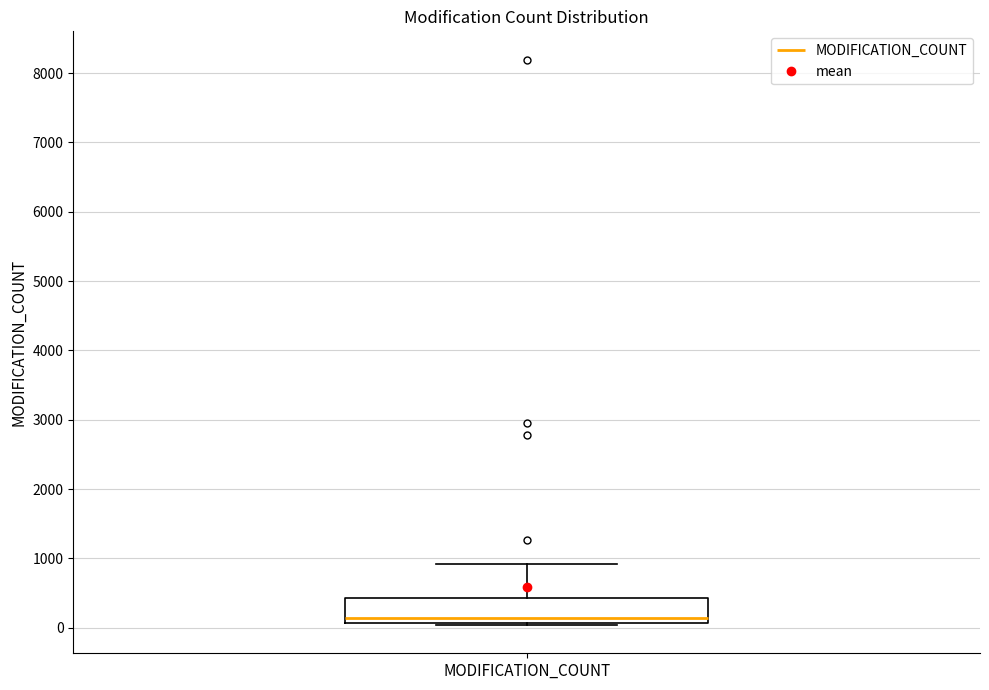

Transcribe this box plot: give where the median line is, the range the box spans, and where the two whiskers end, as read against the y-axis. The values are not printed on the chart, so give them approximately, as read against the axis.

median 100 (just above the box's lower edge), box 100 to 400, whiskers 0 to 900